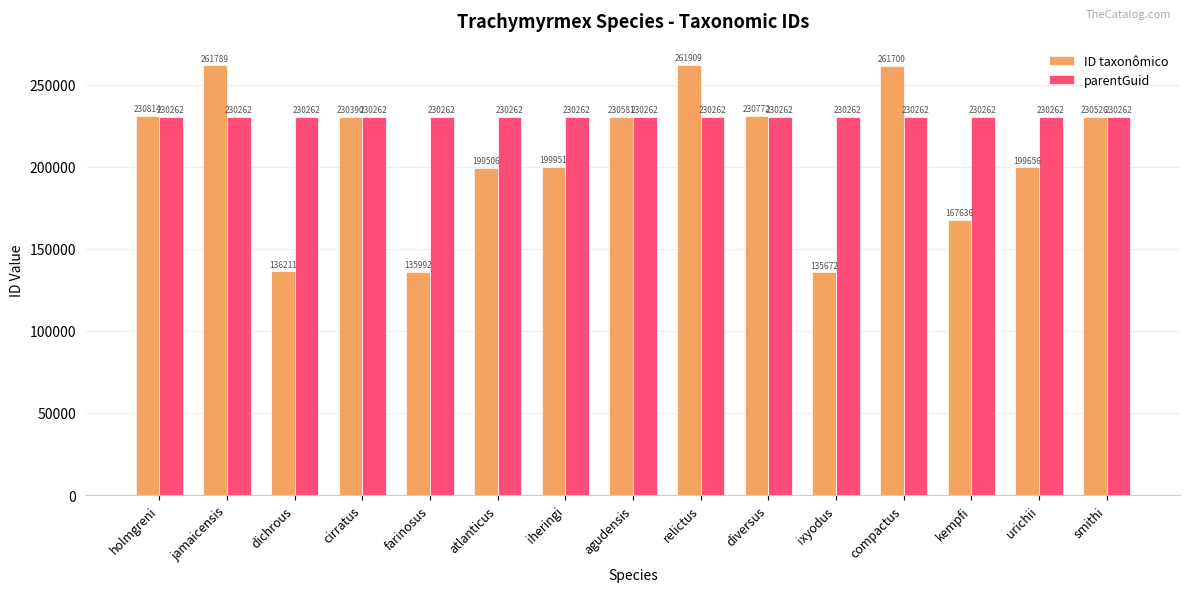

What is the difference between the maximum and minimum values in the ID taxonômico series?

126237